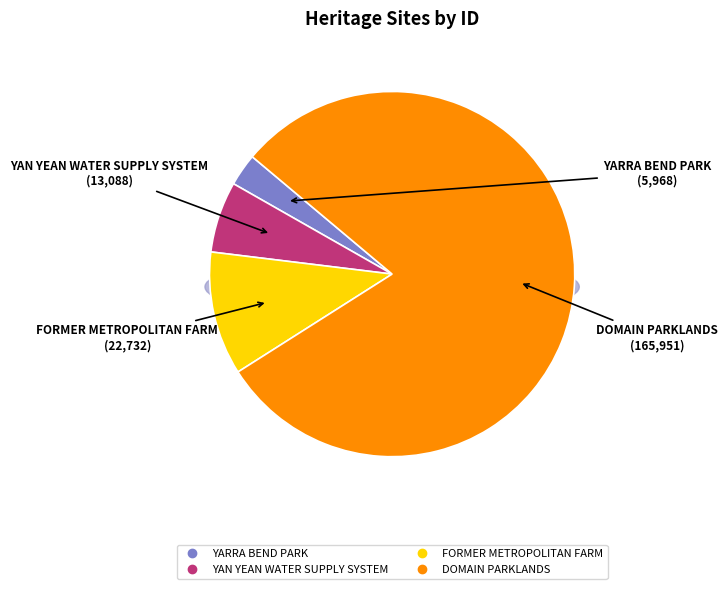

True or false: YARRA BEND PARK accounts for 3% of the total.

True